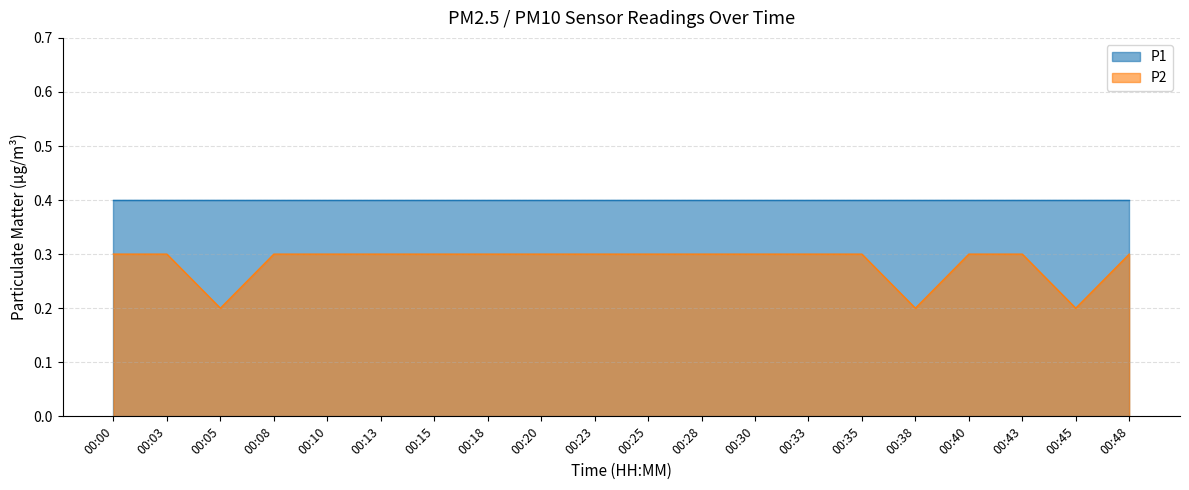

What is the sum of all values?

5.7